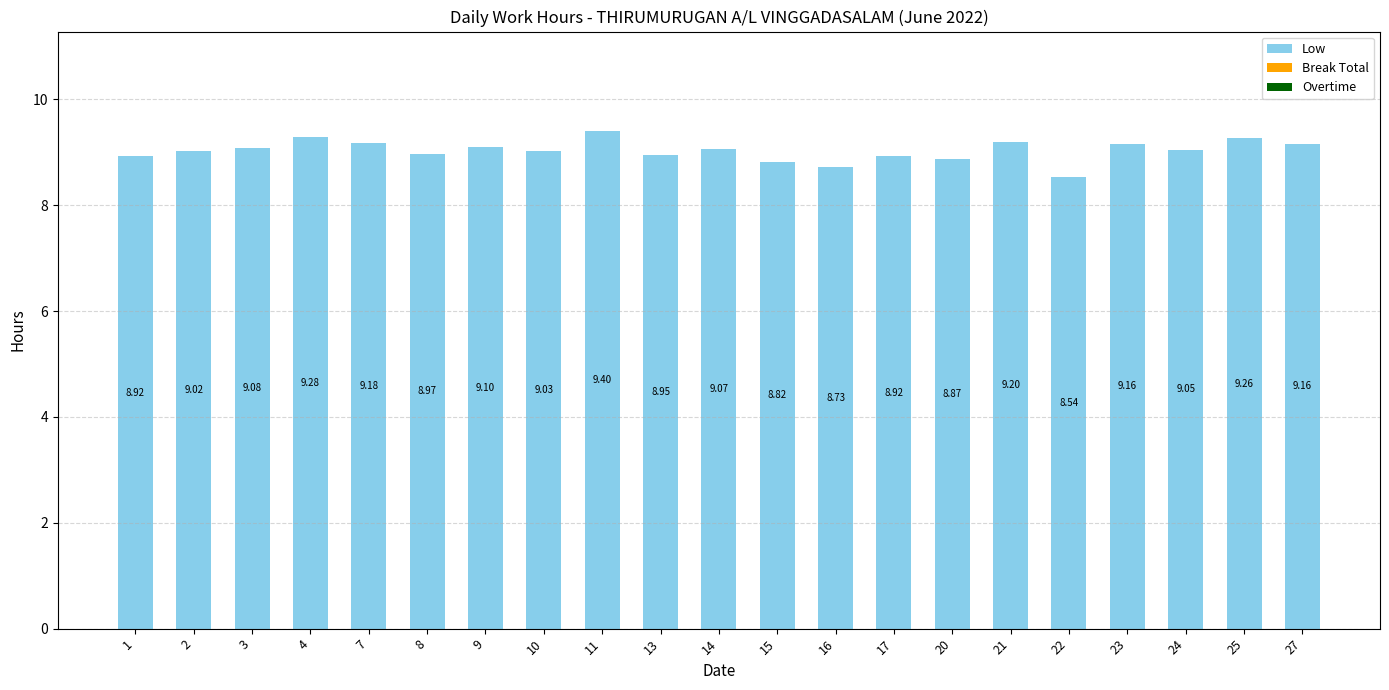

What is the ratio of the value at 27 to the value at 4?

1.0